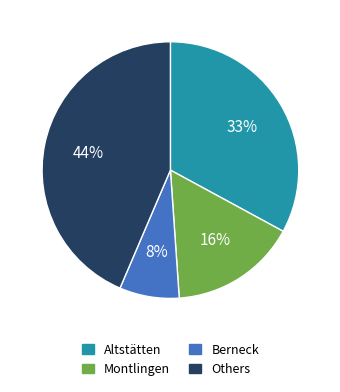

To the nearest percent, what is the average slice percentage?

25%